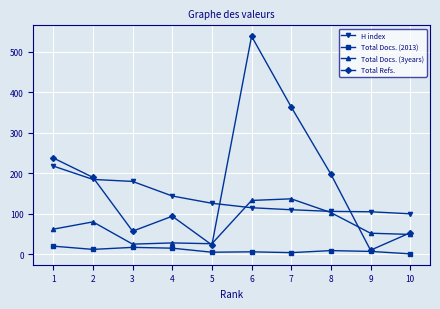

Which series changed the most between 7 and 8?

Total Refs.